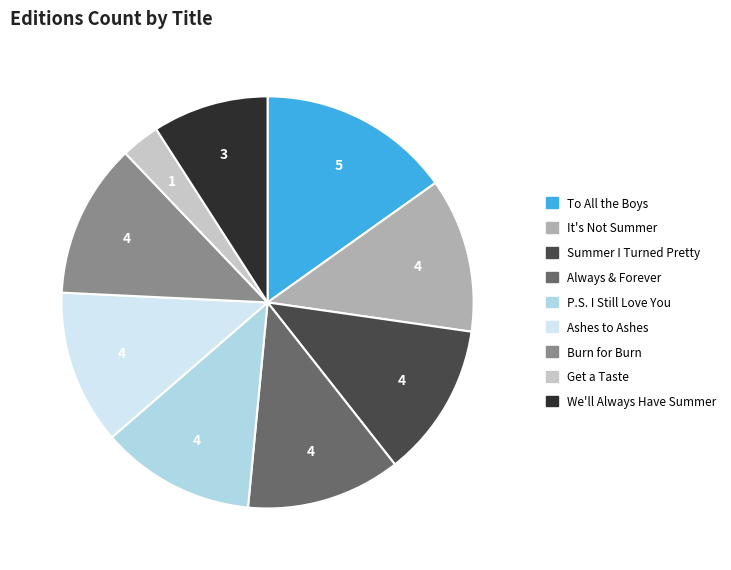

How many slices are in this pie chart?

9